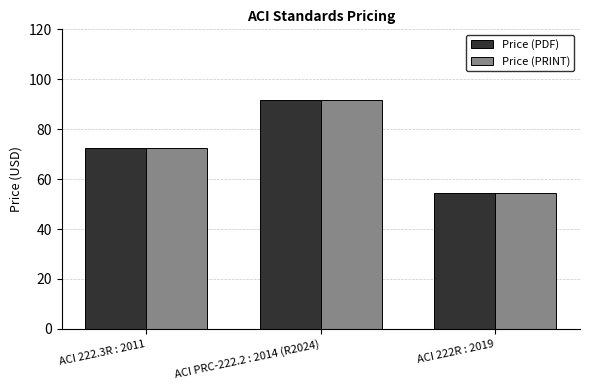

At which category is the sum across all series the highest?

ACI PRC-222.2 : 2014 (R2024)